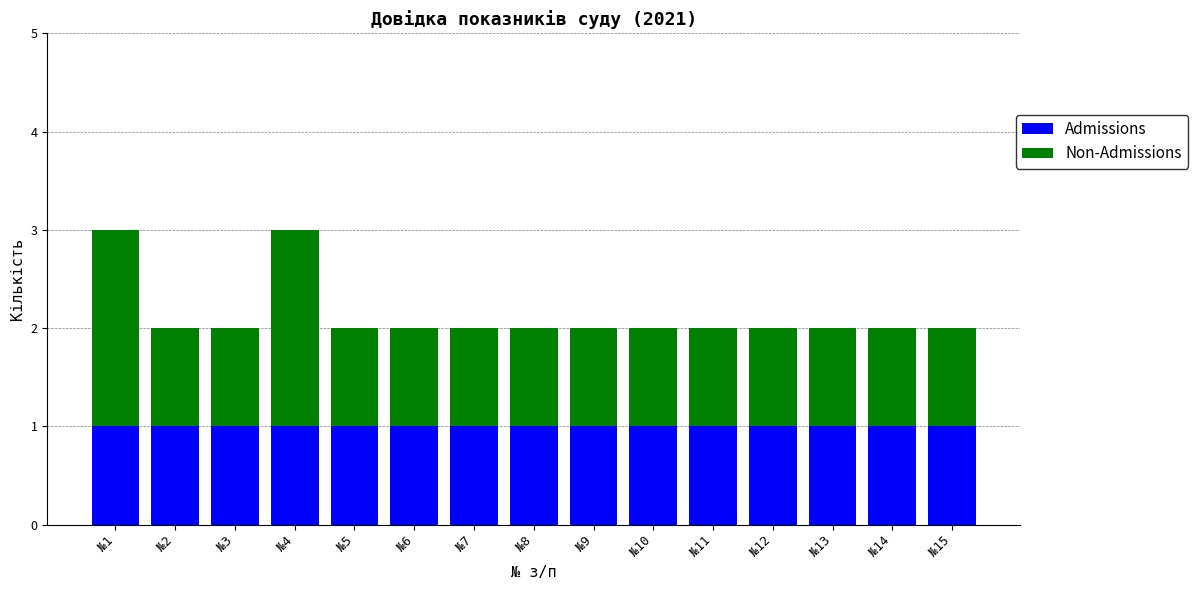

How many data points does each series have?

15